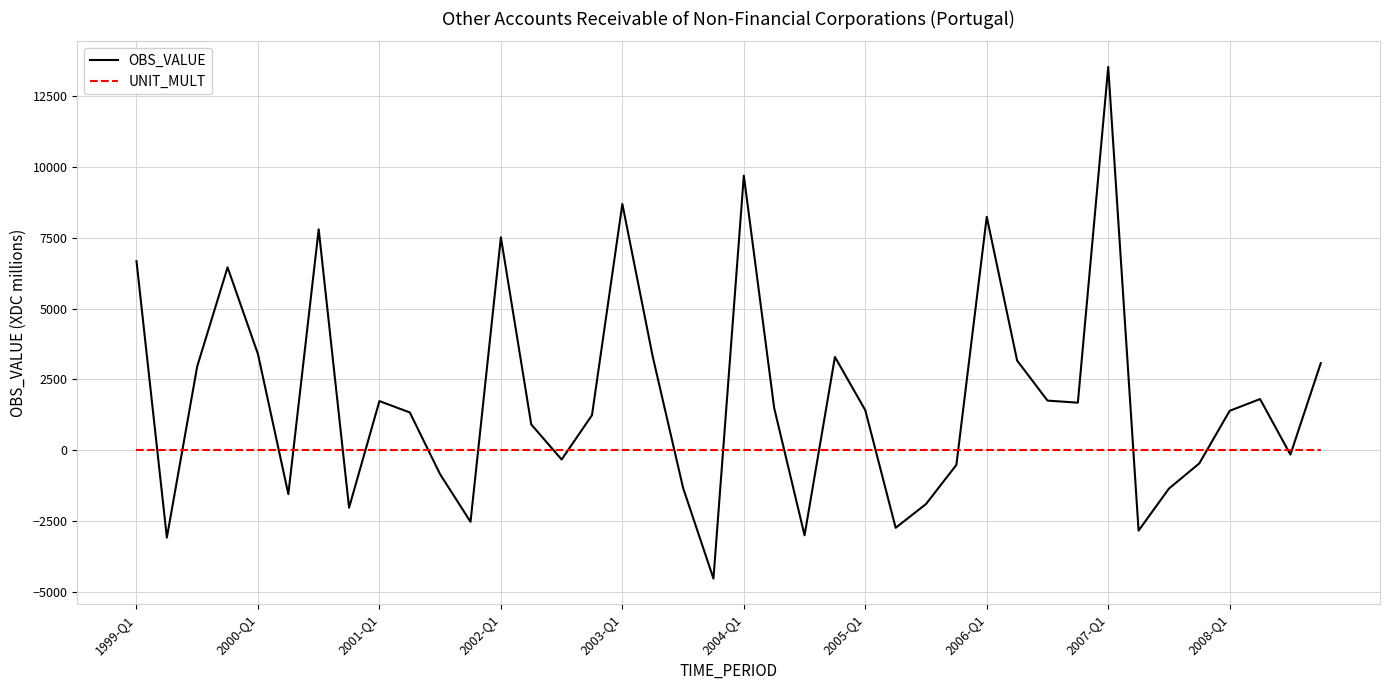

What is the minimum value shown in the chart?

-4535.0